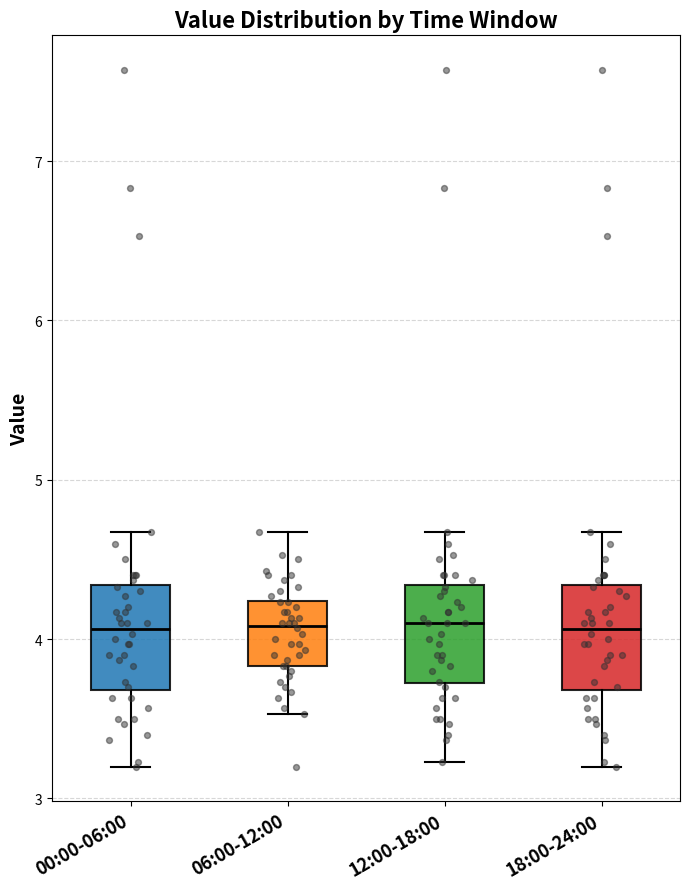

Where does the median line of the box for 00:00-06:00 sit on the y-axis? The values are not printed on the chart, so give them approximately, as read against the axis.

4.1